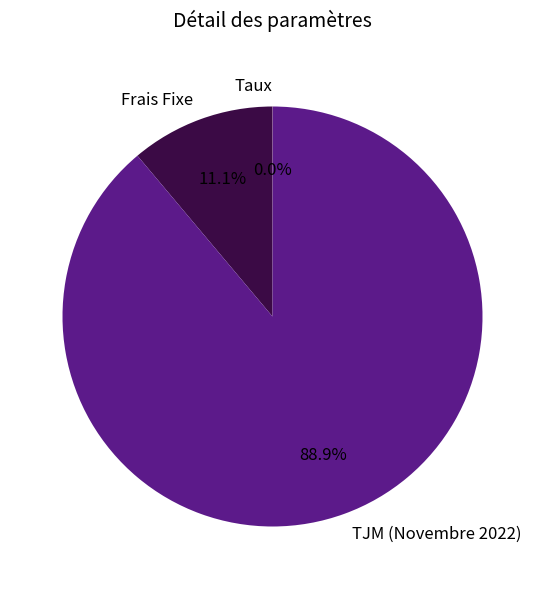

What is the majority slice?

TJM (Novembre 2022)